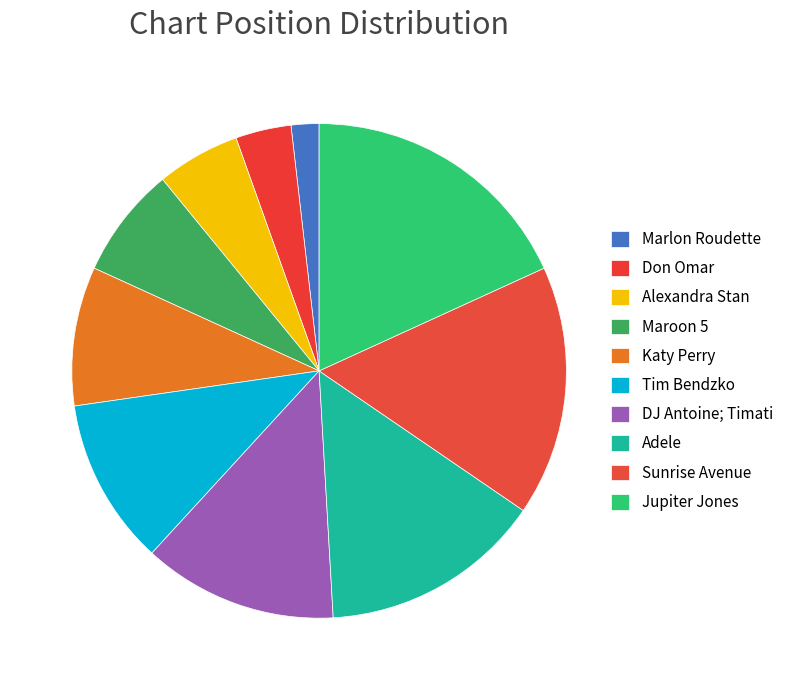

Is there any slice that represents more than half of the pie?

No